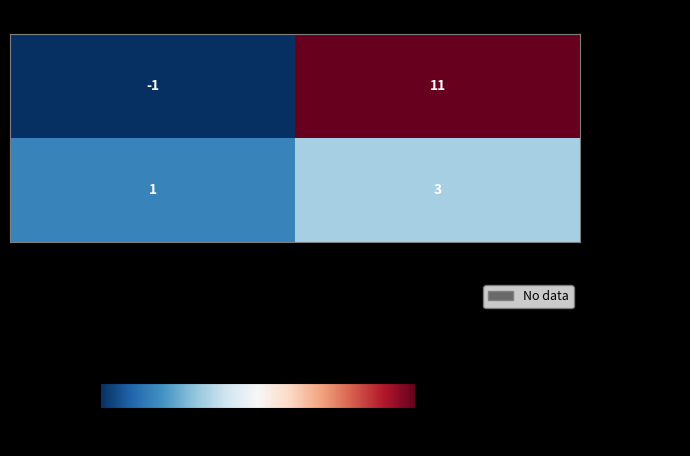

True or false: 80995dcc… has a value of 11 at io_index.

True